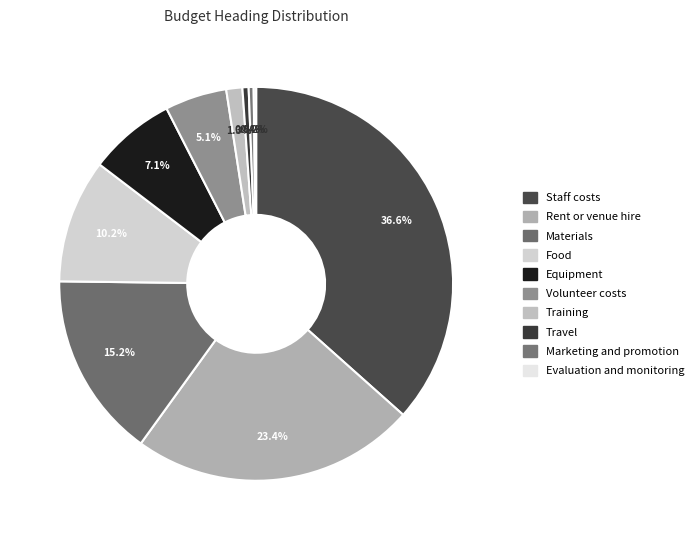

What is the largest slice in the pie chart?

Staff costs